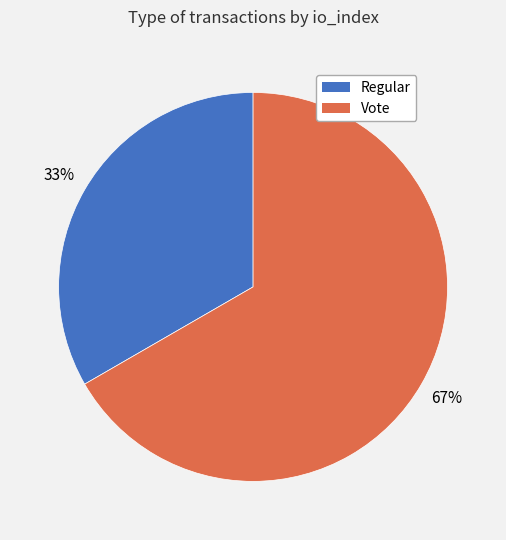

To the nearest percent, what is the average slice percentage?

50%